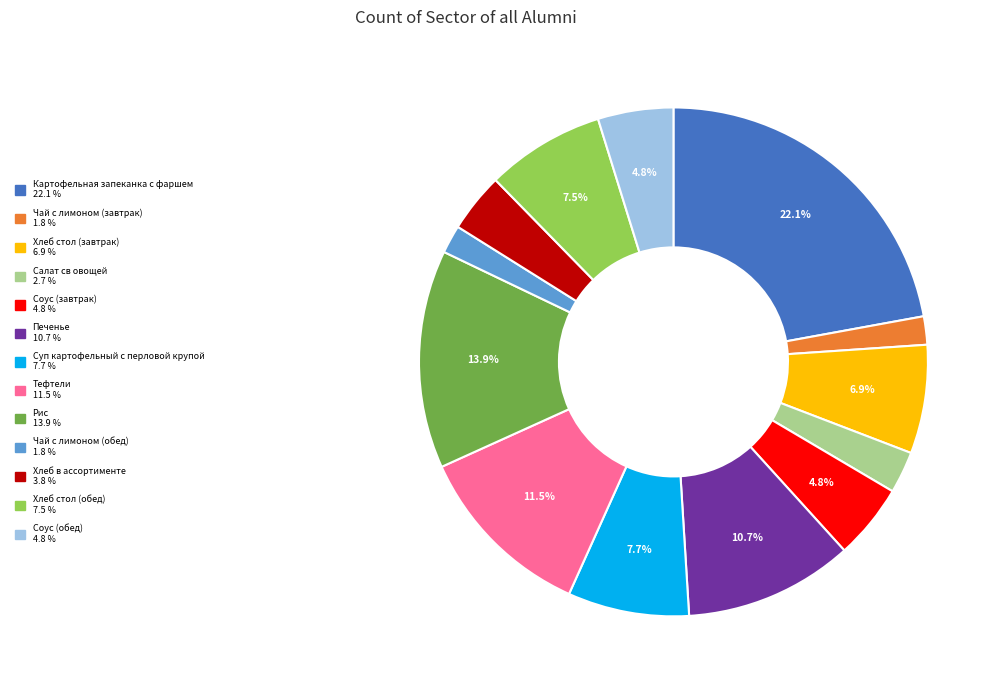

Approximately how many times larger is the value at Тефтели compared to Чай с лимоном (завтрак)?

6.4